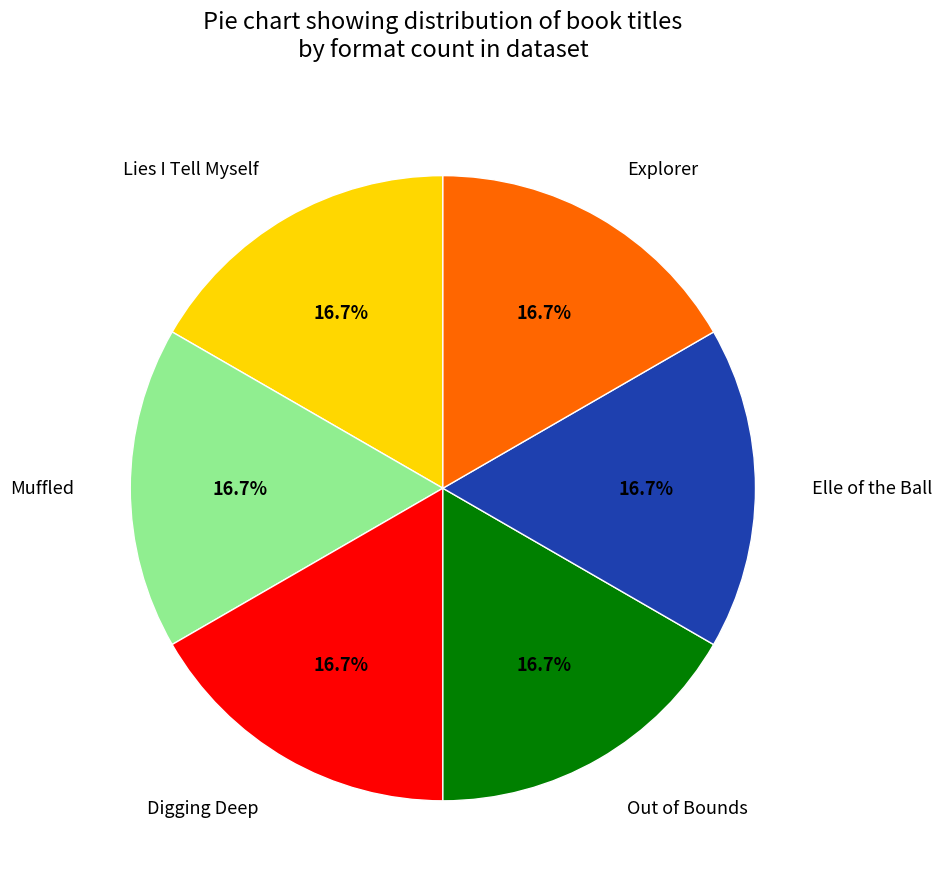

Does any single category account for the majority?

No